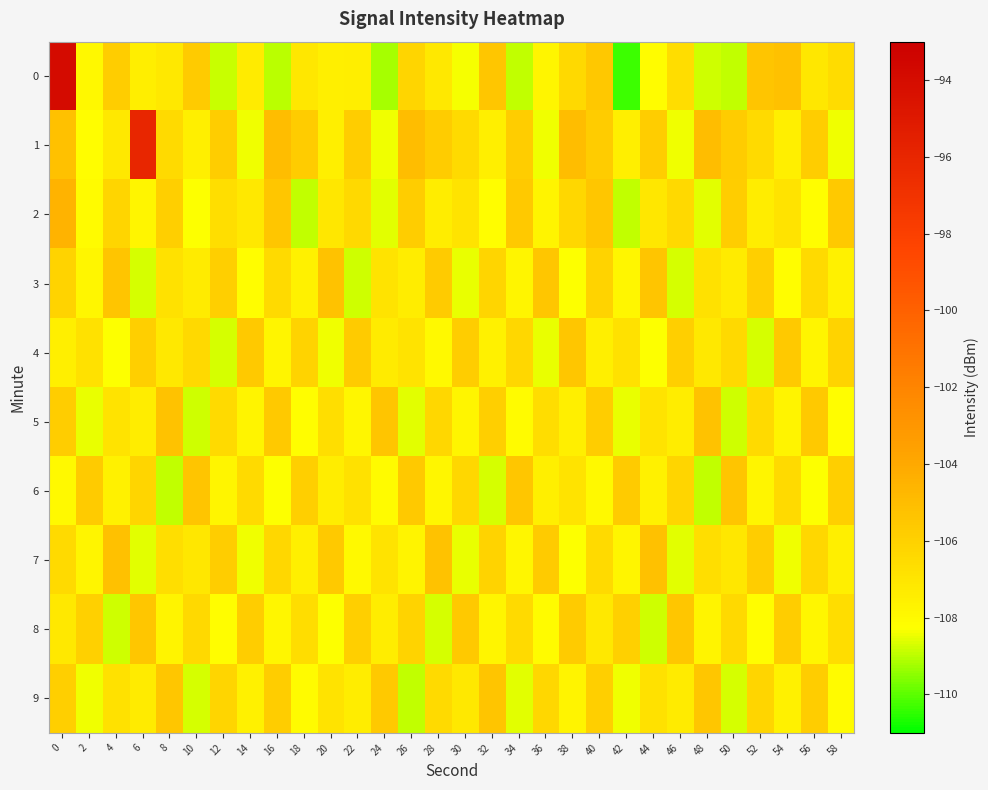

List the series in order of their peak value, lowest first.

4, 8, 6, 9, 3, 5, 7, 2, 1, 0